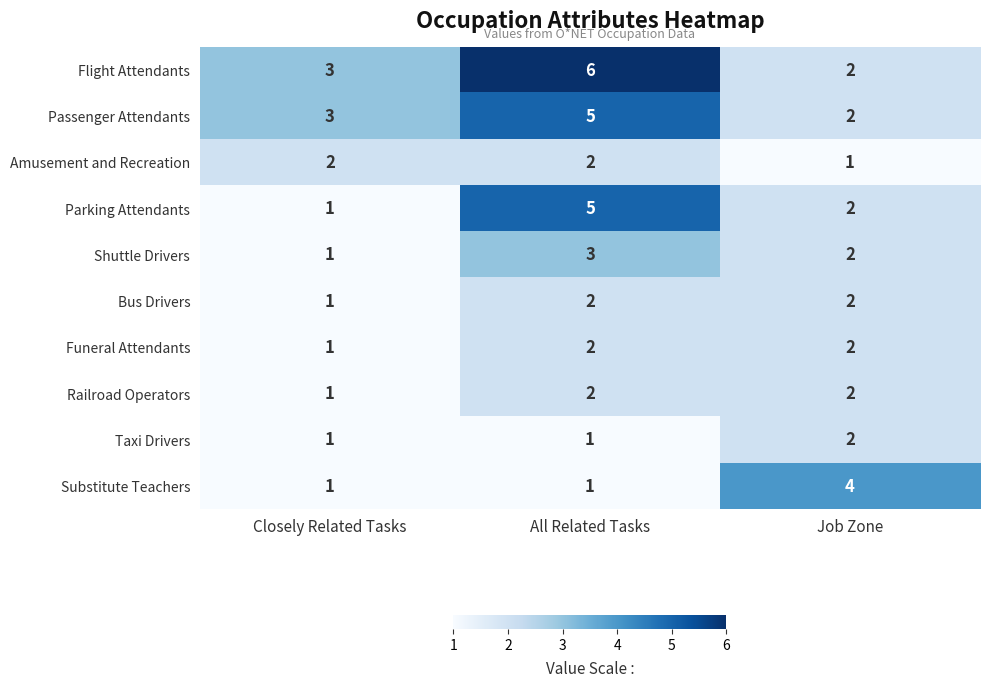

What is the minimum value shown in the chart?

1